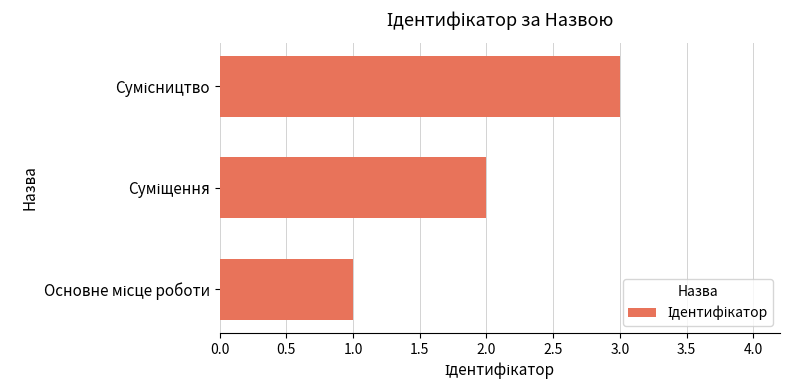

What is the sum of all values?

6